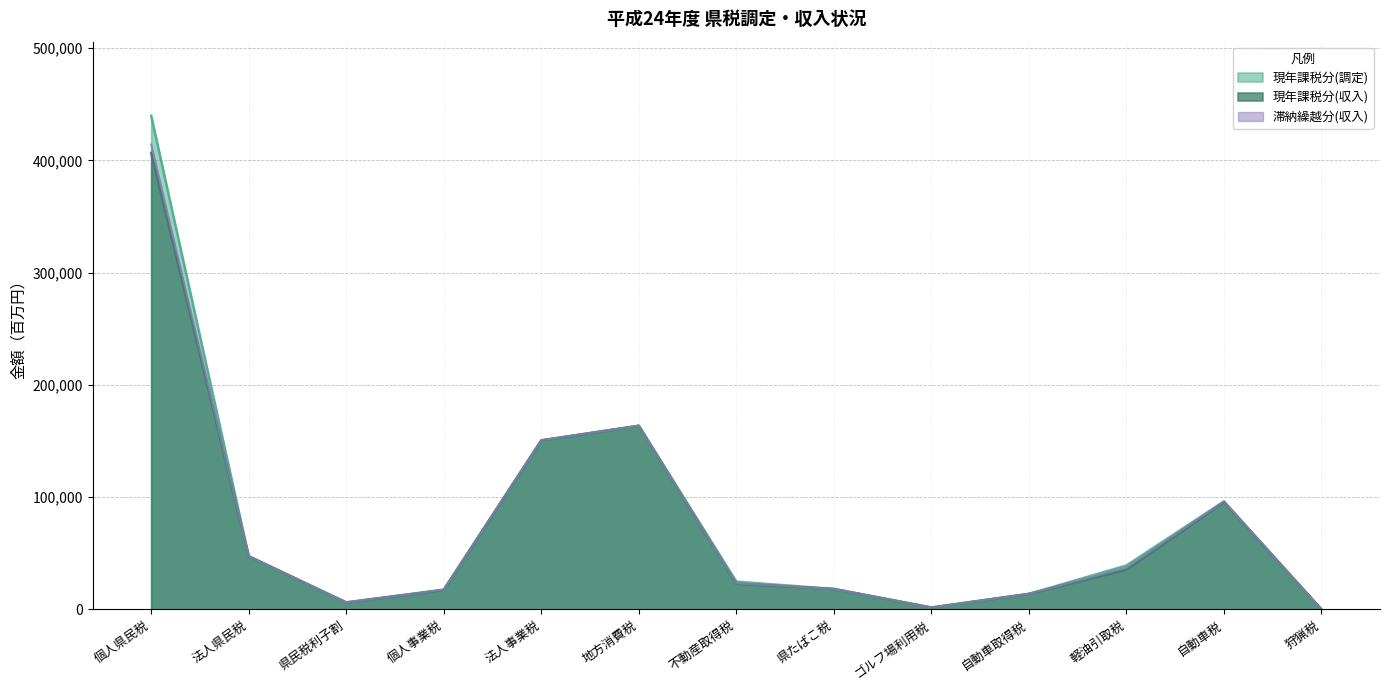

At which category is the sum across all series the highest?

個人県民税